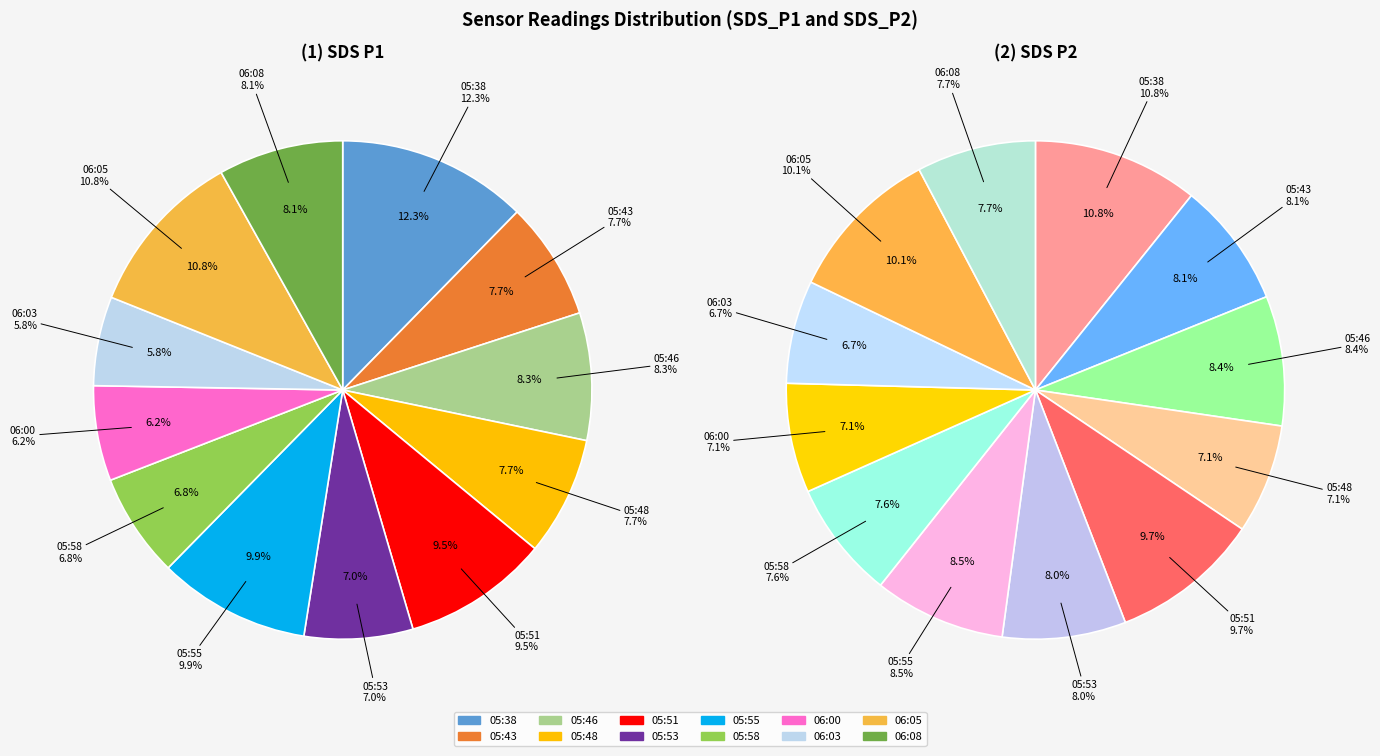

Which slice is the smallest?

06:03